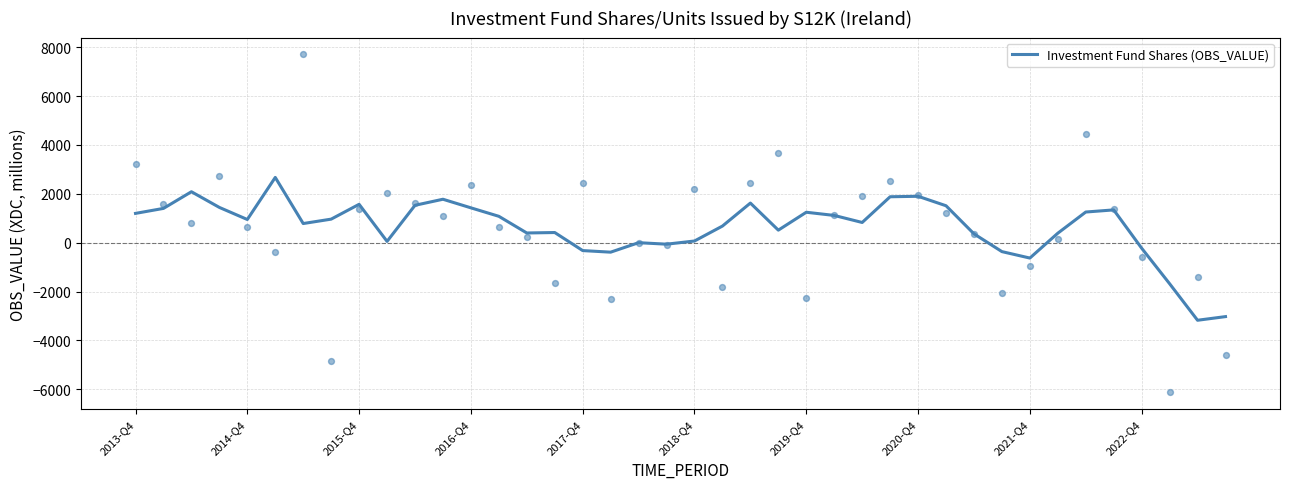

What is the maximum value for Investment Fund Shares (OBS_VALUE)?

2672.9